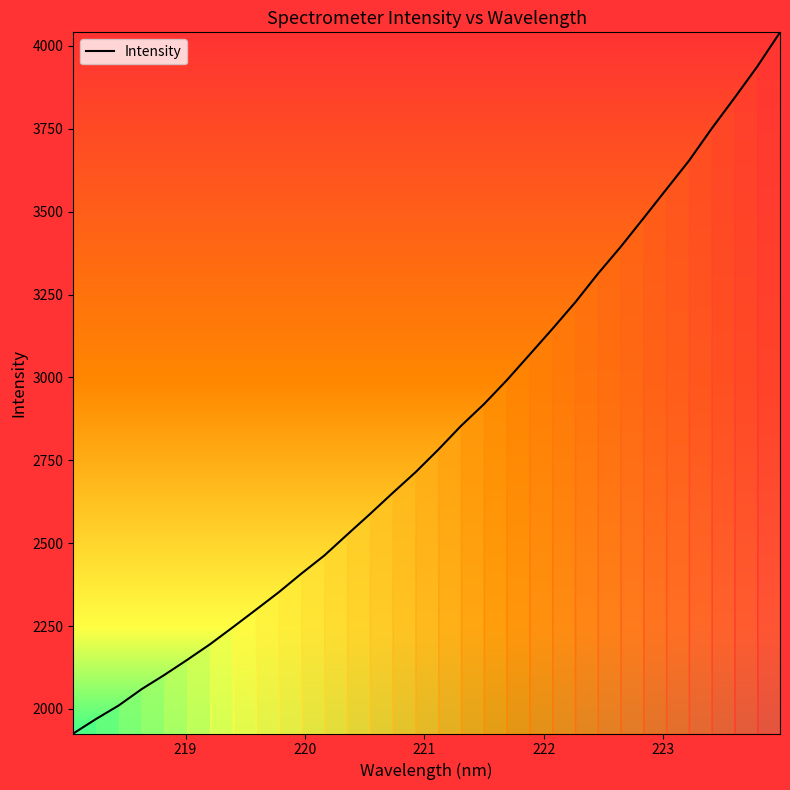

What is the difference between the maximum and minimum values?

2114.9